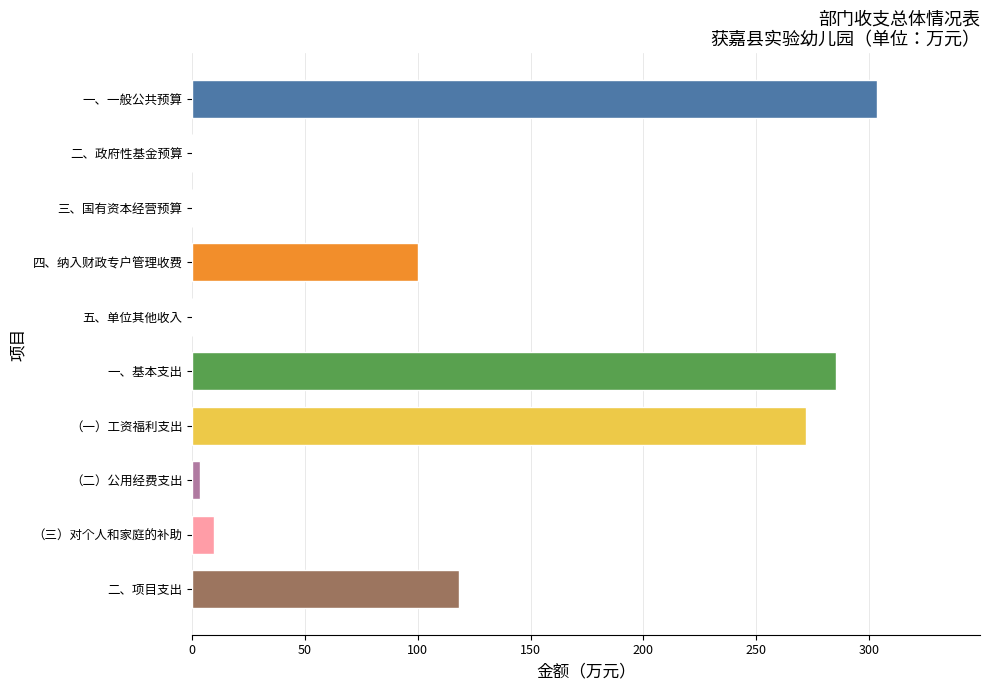

True or false: the data shows 0.0 at 二、政府性基金预算.

True